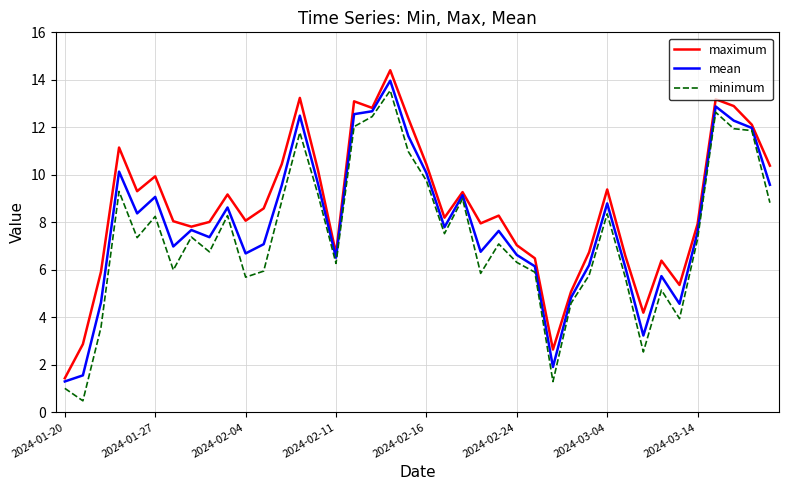

Count the number of data series in this chart.

3